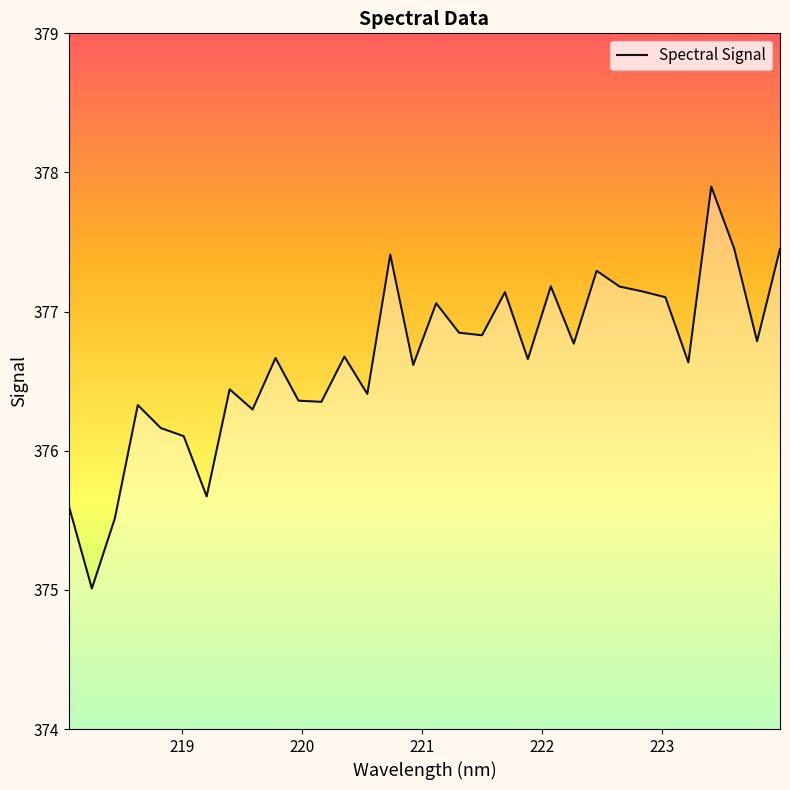

What is the maximum value shown in the chart?

377.9